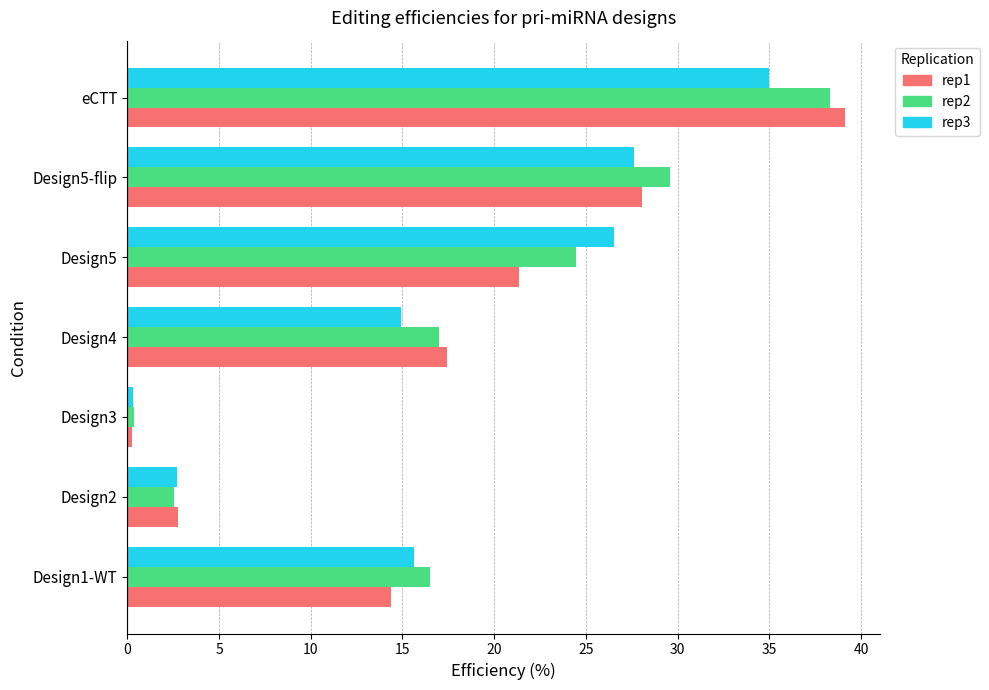

Count the number of categories in the chart.

7